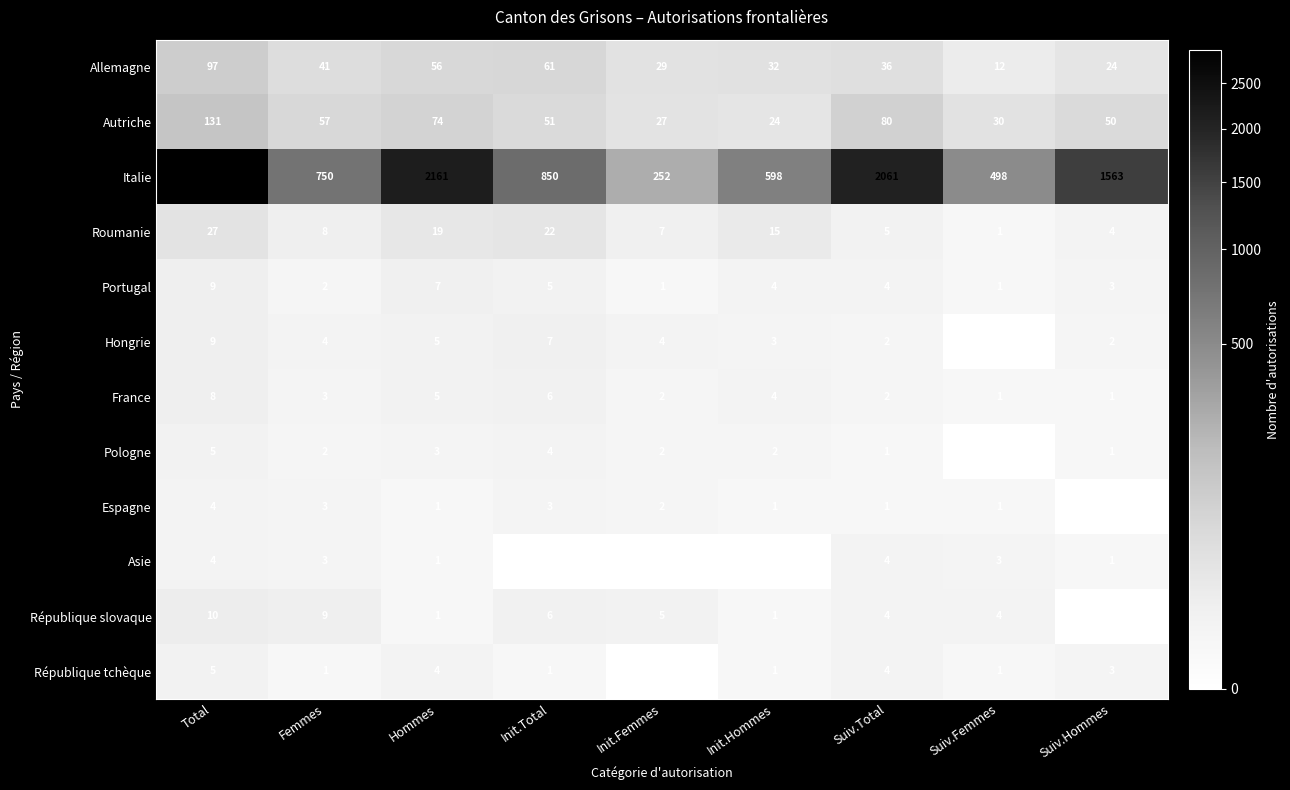

What is the difference between the maximum and minimum values in the Italie series?

2659